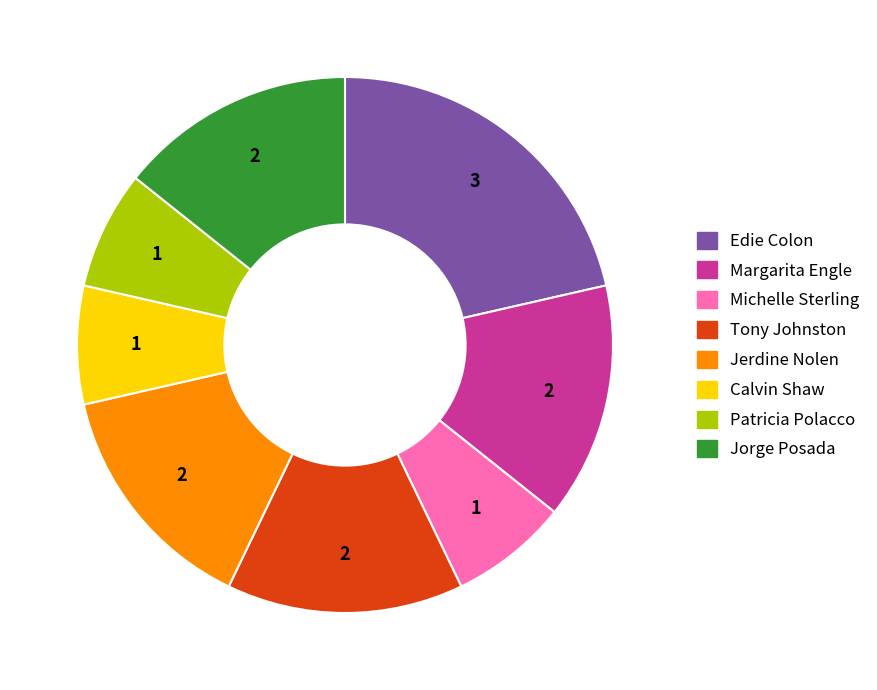

Between Edie Colon and Michelle Sterling, which is larger?

Edie Colon